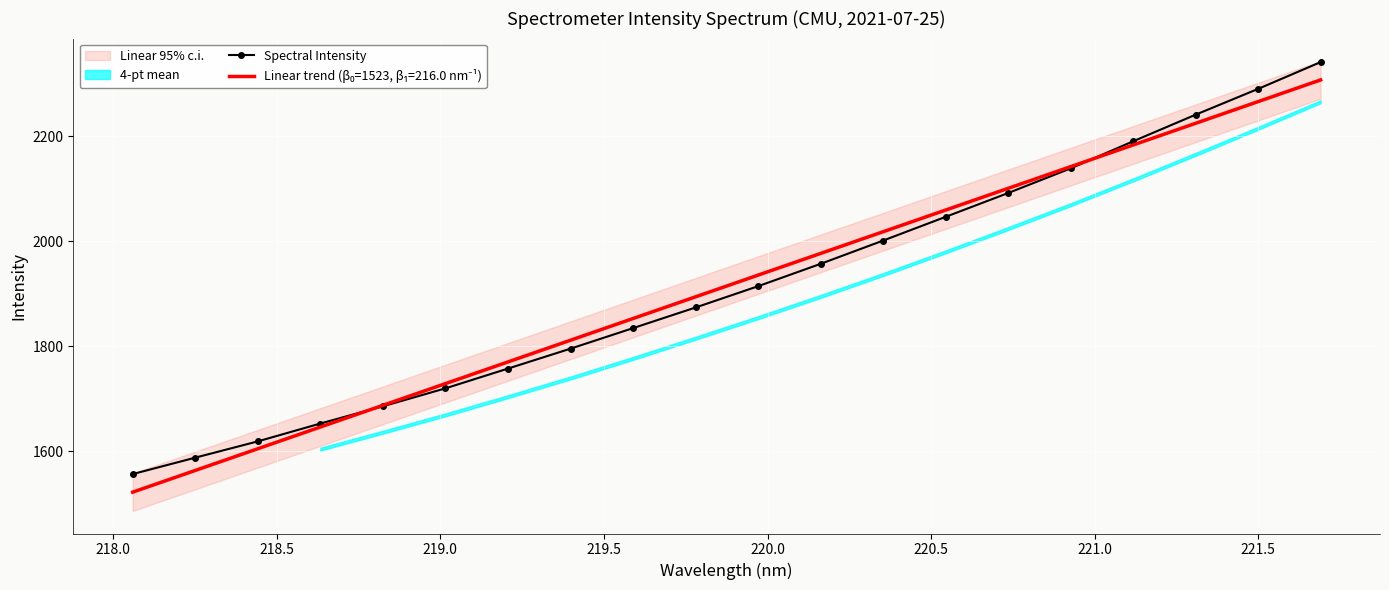

What is the lowest value of the Spectral Intensity series?

1557.0